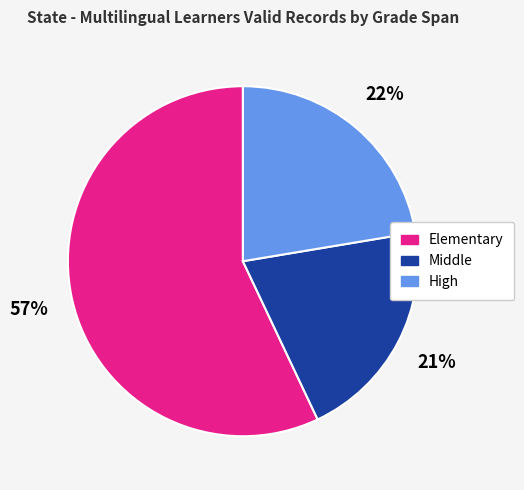

True or false: High accounts for 22% of the total.

True